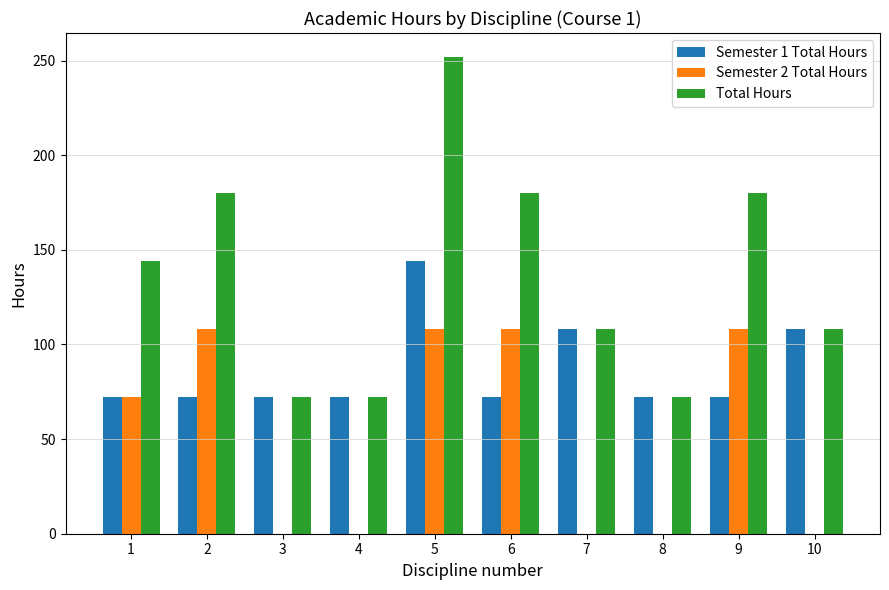

At which category is the sum across all series the highest?

5